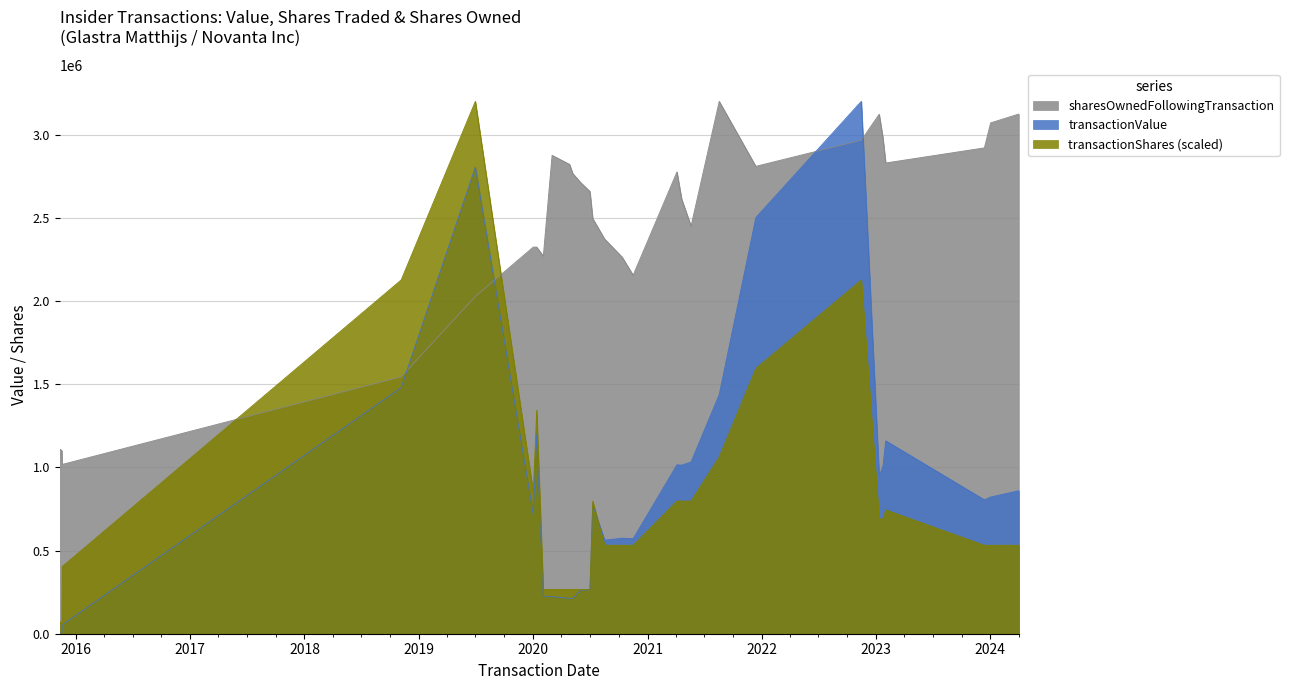

Rank the series by their maximum value, from lowest to highest.

transactionValue, transactionShares, sharesOwnedFollowingTransaction